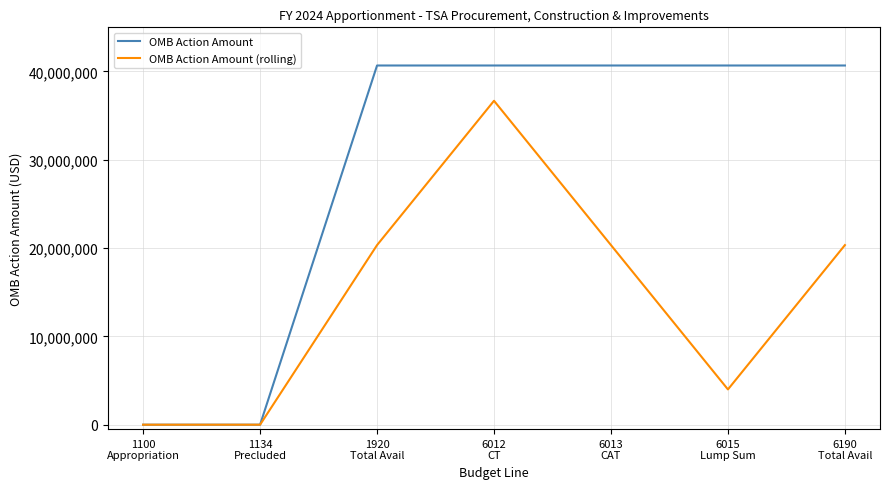

Which series has the widest spread of values?

OMB Action Amount